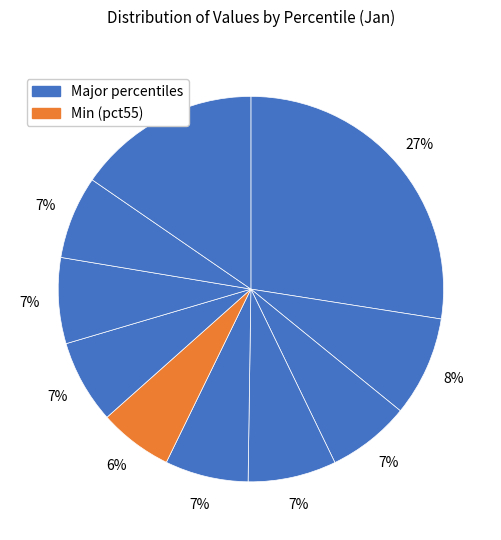

Which category has the biggest portion of the pie?

pct05